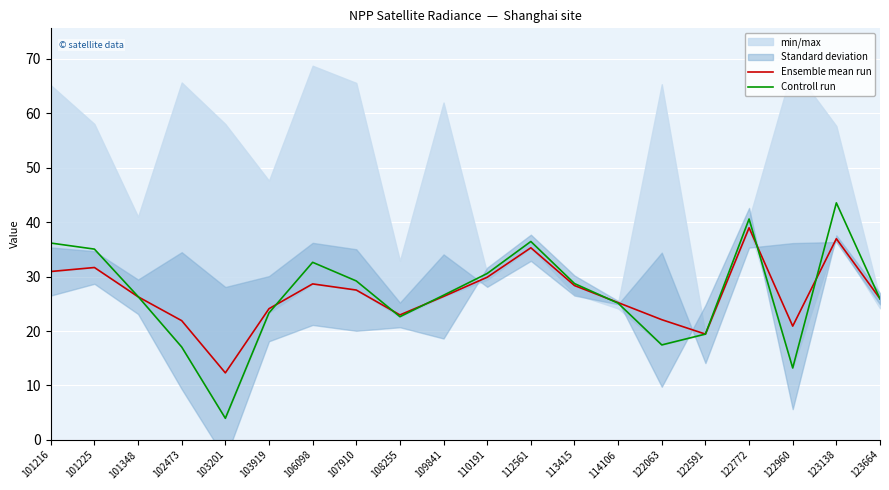

What is the lowest value of the Controll run series?

4.0